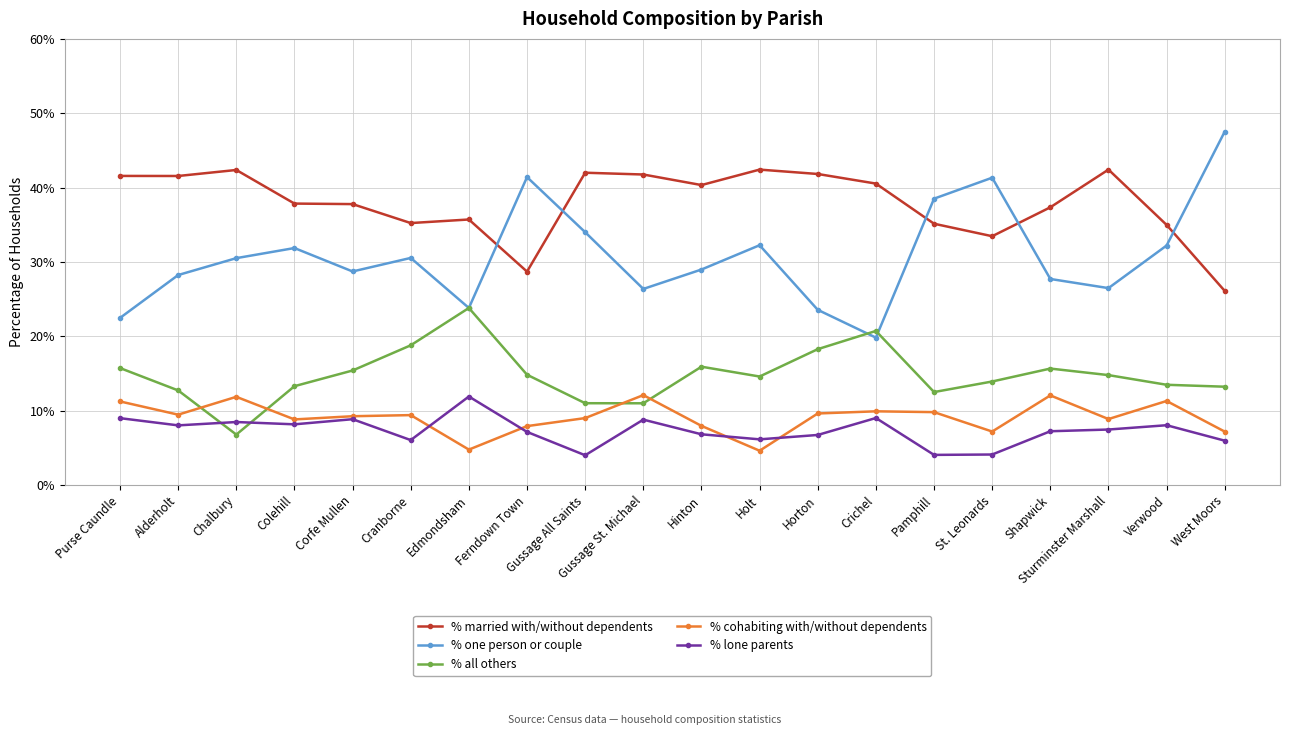

Does the chart have visible grid lines?

Yes